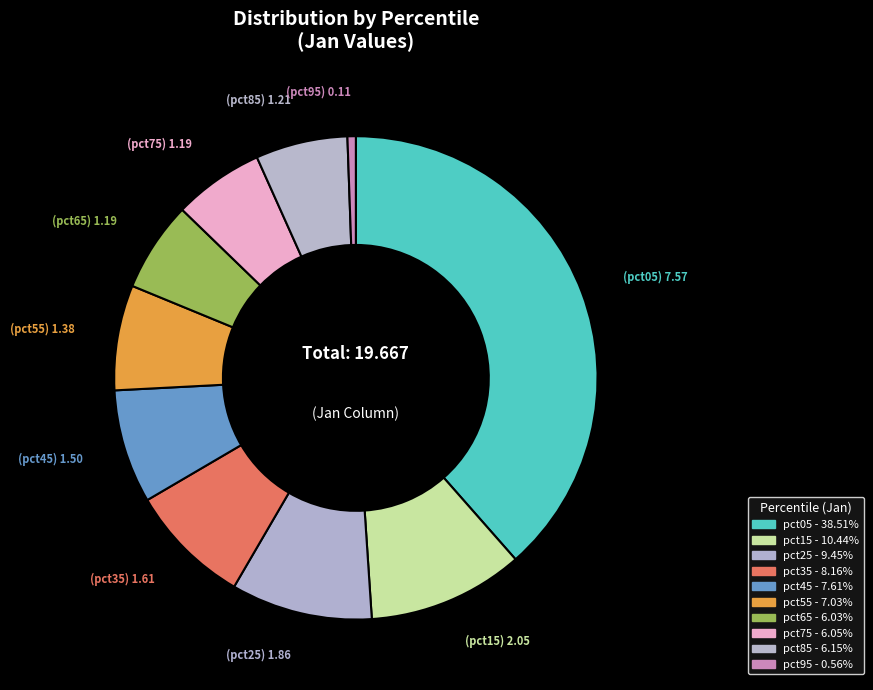

What is the change in value from pct25 to pct95?

-1.7